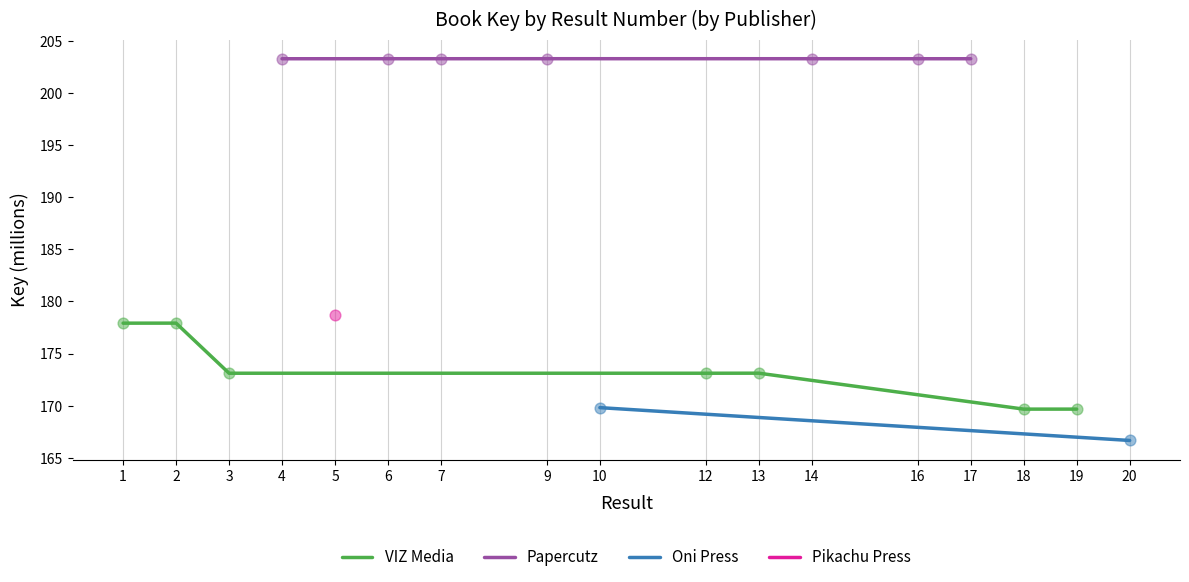

What is the maximum value for VIZ Media?

177.9